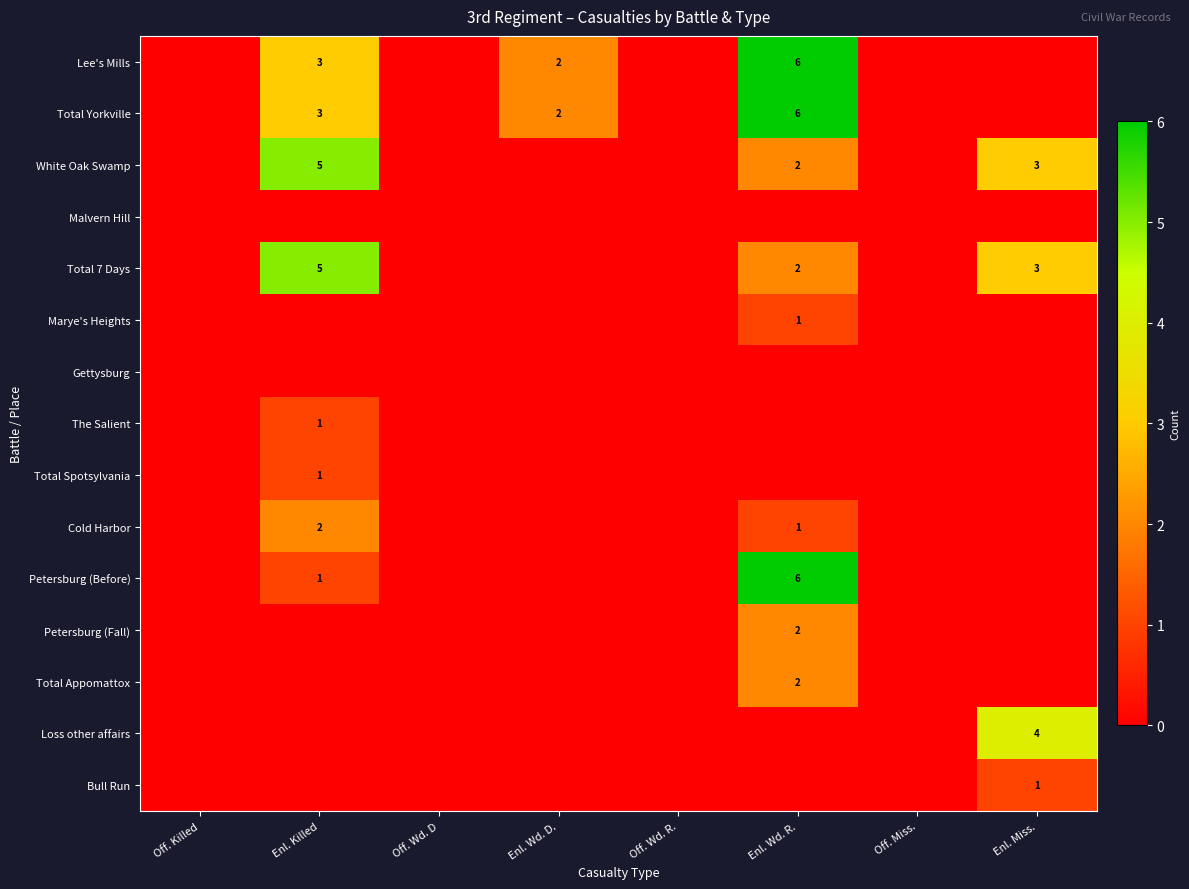

What is the sum of the White Oak Swamp values at Enl. Killed and Enl. Wd. R.?

7